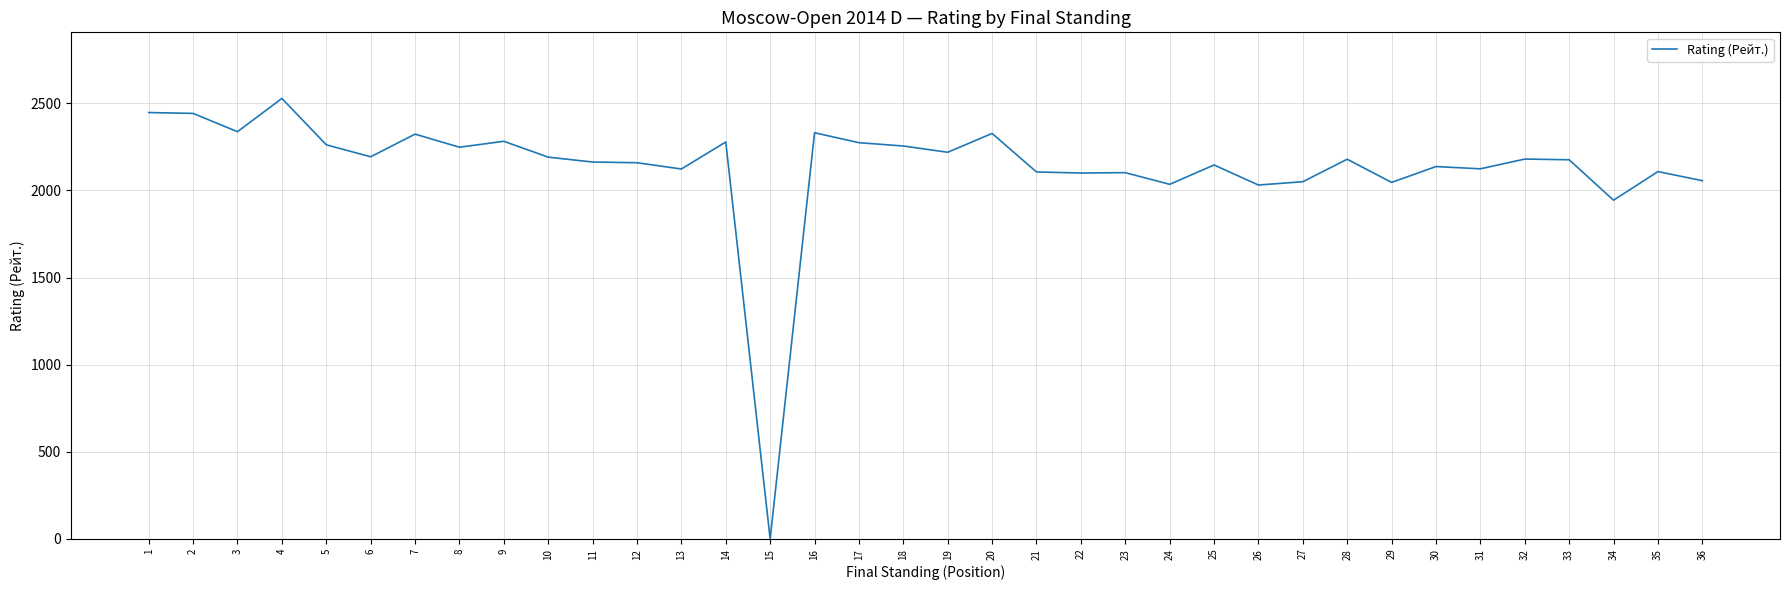

What is the maximum value shown in the chart?

2528